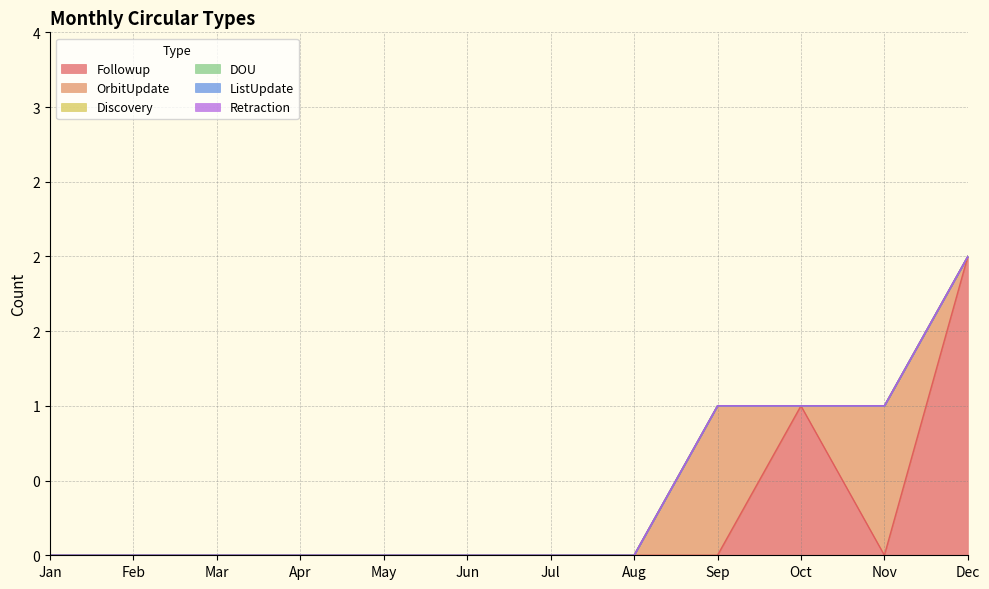

Which series has the largest range (max minus min)?

Followup